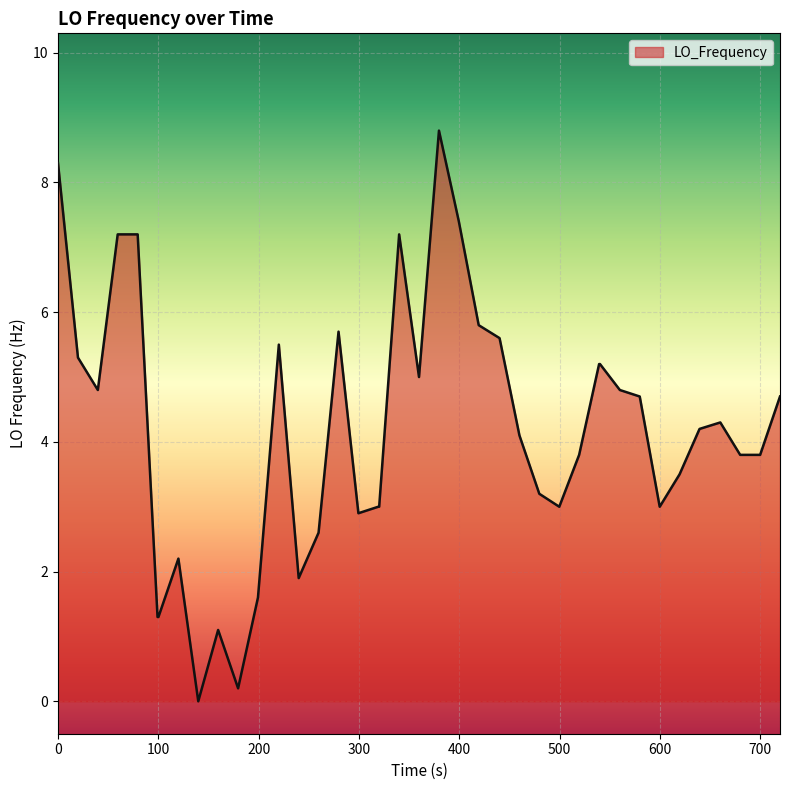

What is the maximum value shown in the chart?

8.8